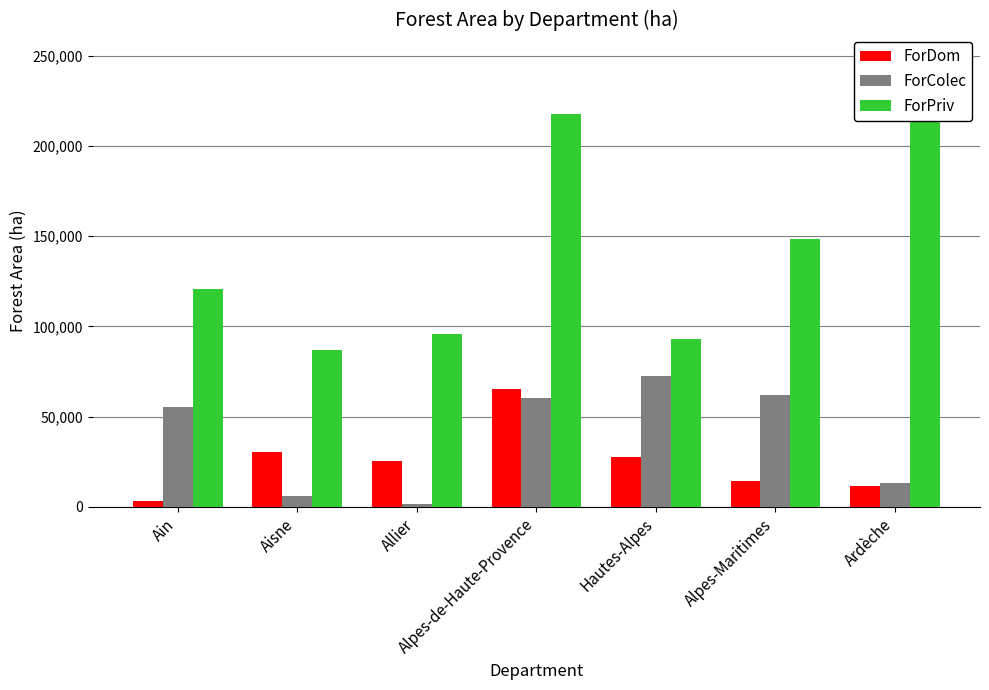

How many bars are there in total?

21